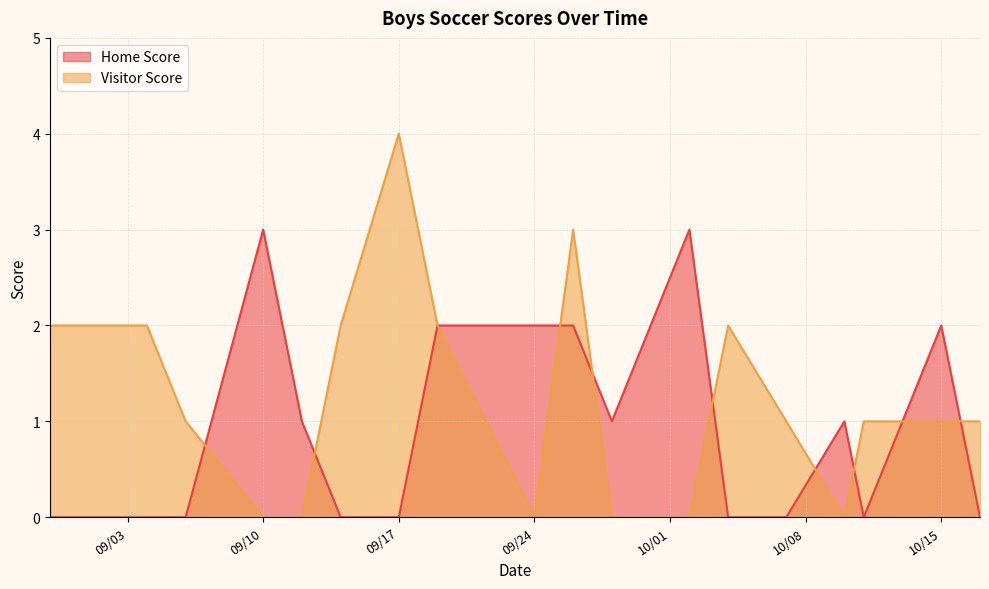

True or false: Visitor Score and Home Score cross at least once.

True